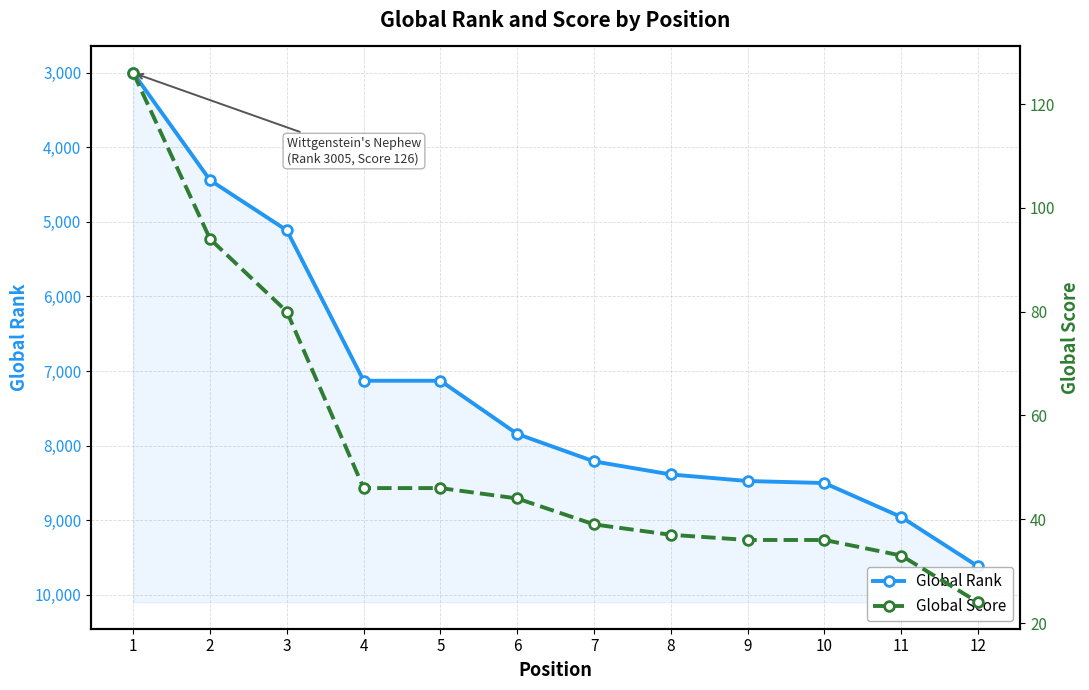

True or false: Global Score has a value of 8 at 8.

False